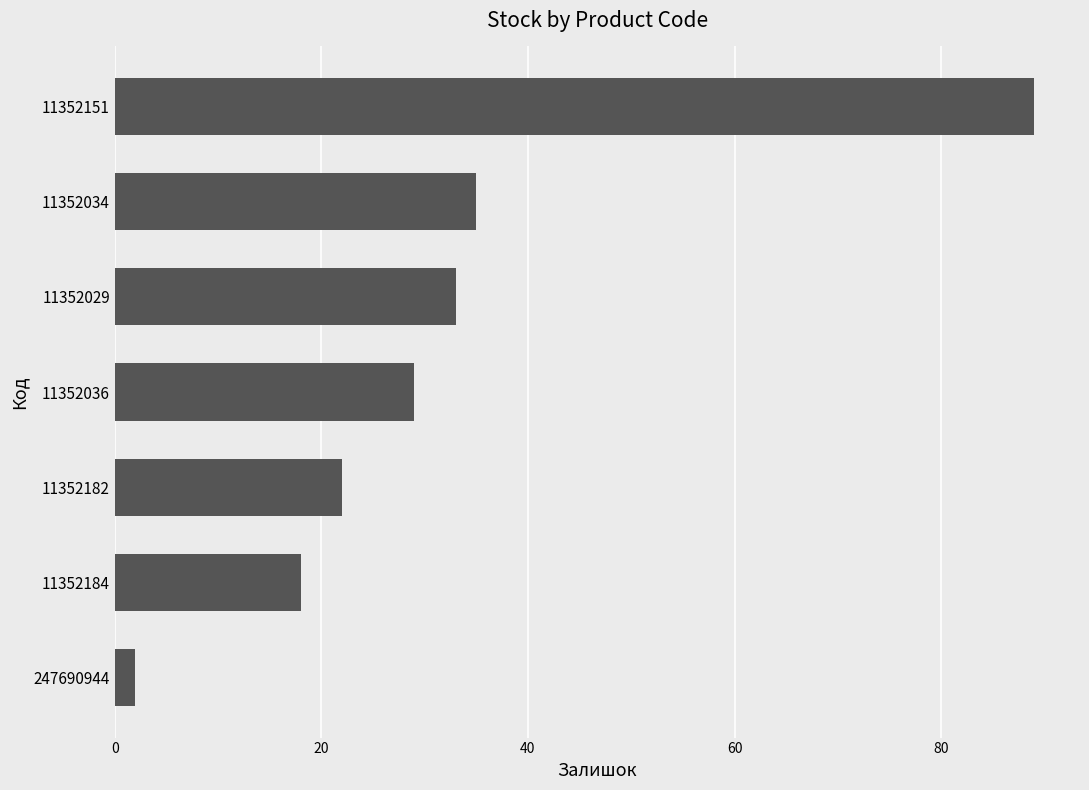

What is the approximate value at 11352029, to the nearest 5?

35